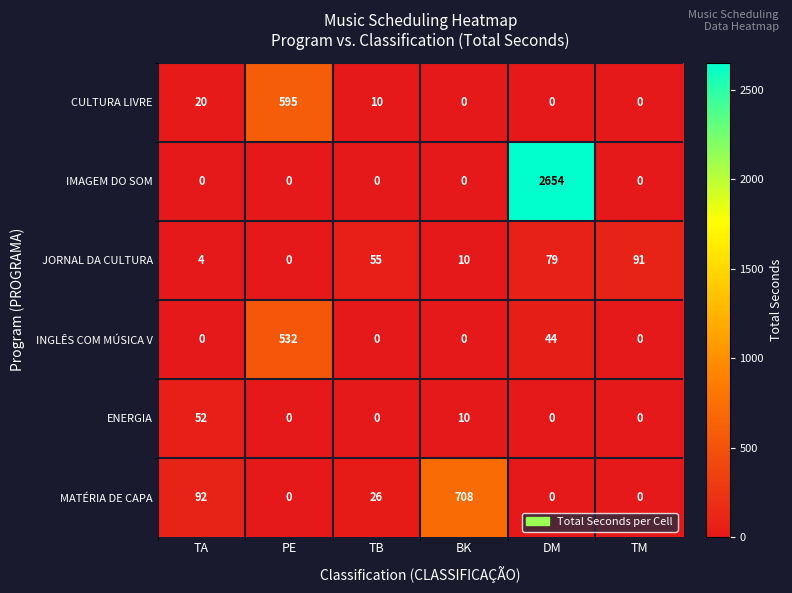

What is the total value across all series at TM?

91